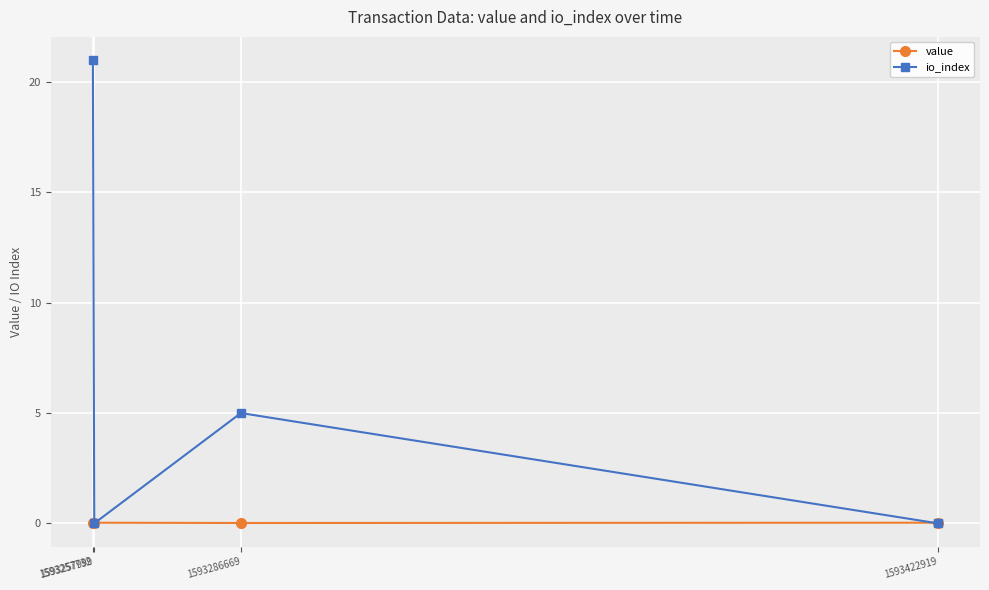

List the series in order of their peak value, lowest first.

value, io_index